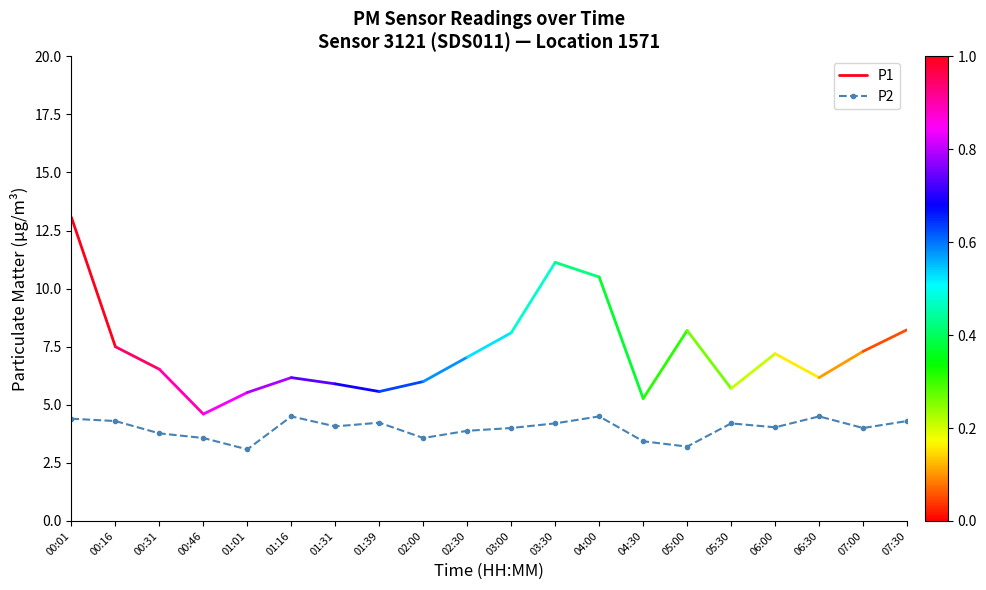

What is the value of the P2 point at the 12th from the left?

4.2